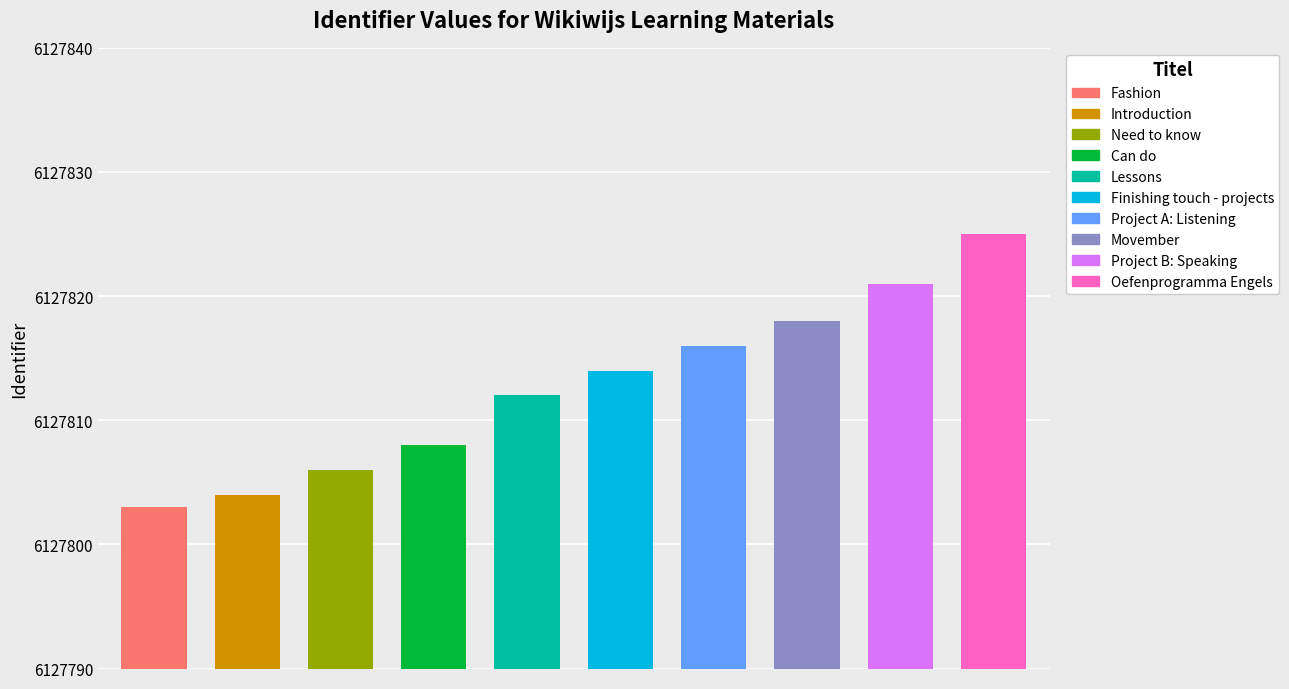

What is the label of the 4th bar from the right?

Project A: Listening